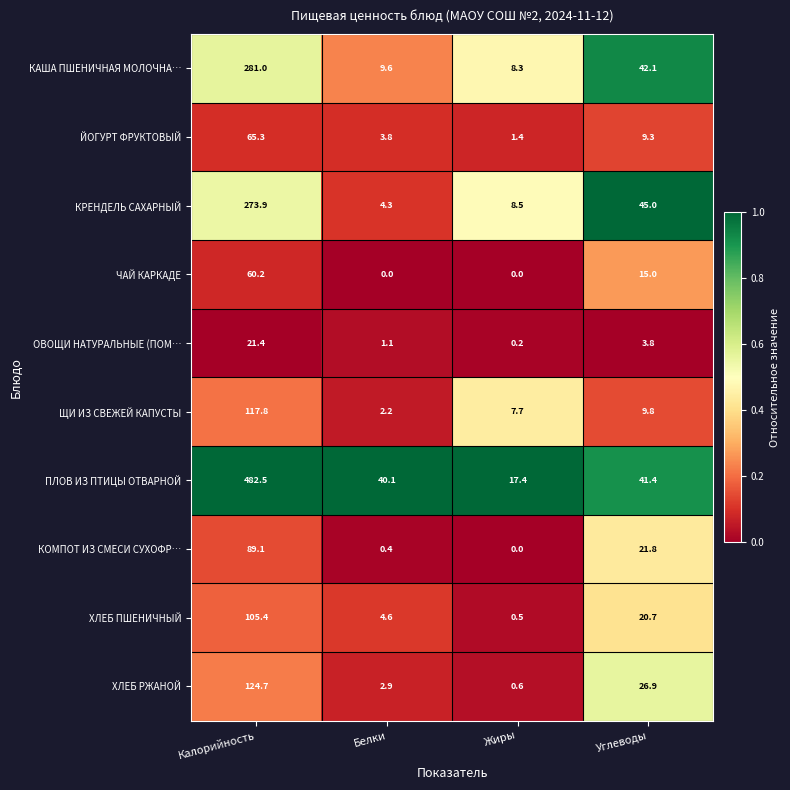

At which category does the chart reach its peak across all series?

Калорийность